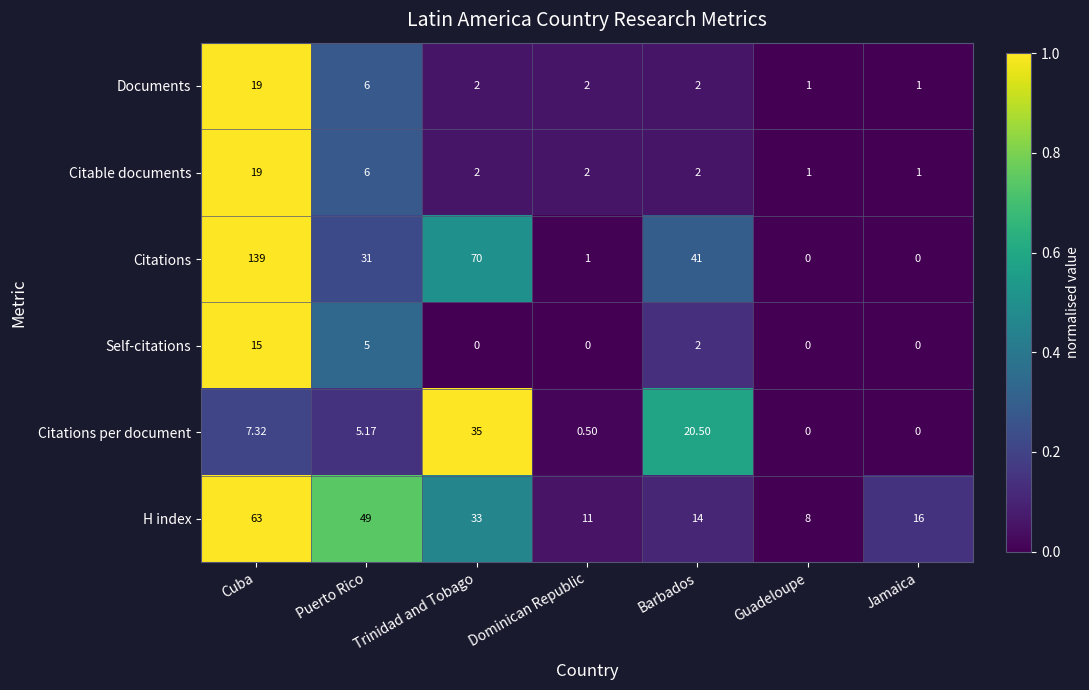

Which series has the largest total across all categories?

Citations